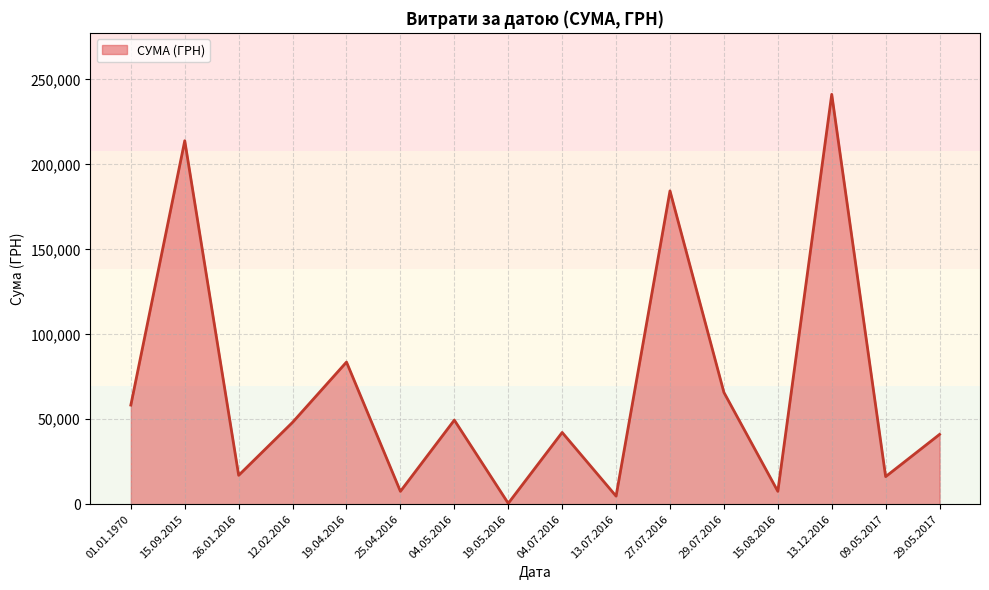

The value at 13.12.2016 is 1224.0. True or false?

False